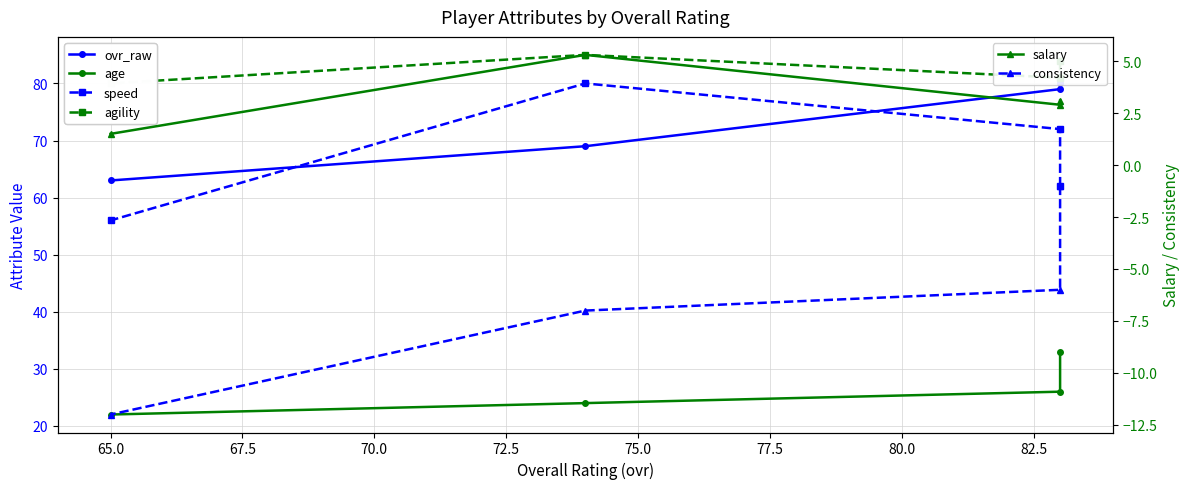

True or false: age and agility intersect in this chart.

False